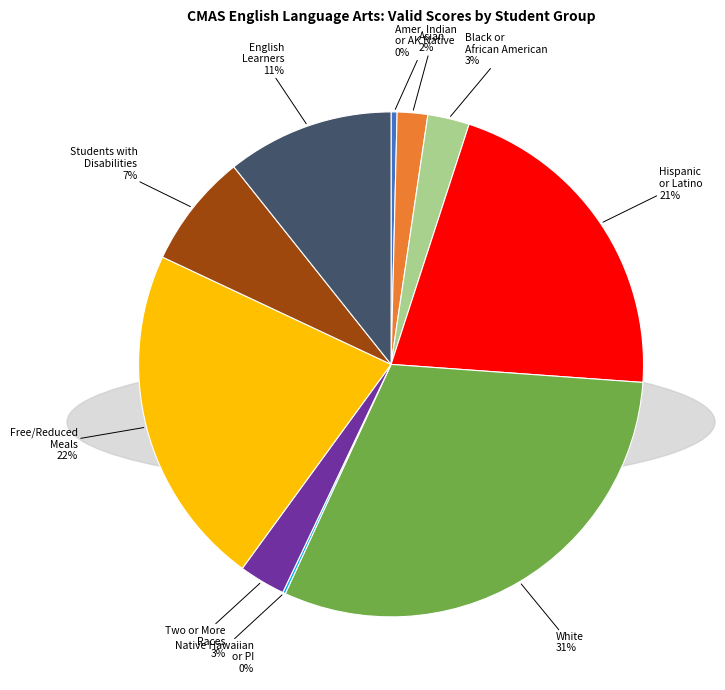

To the nearest percent, what is the average slice percentage?

10%